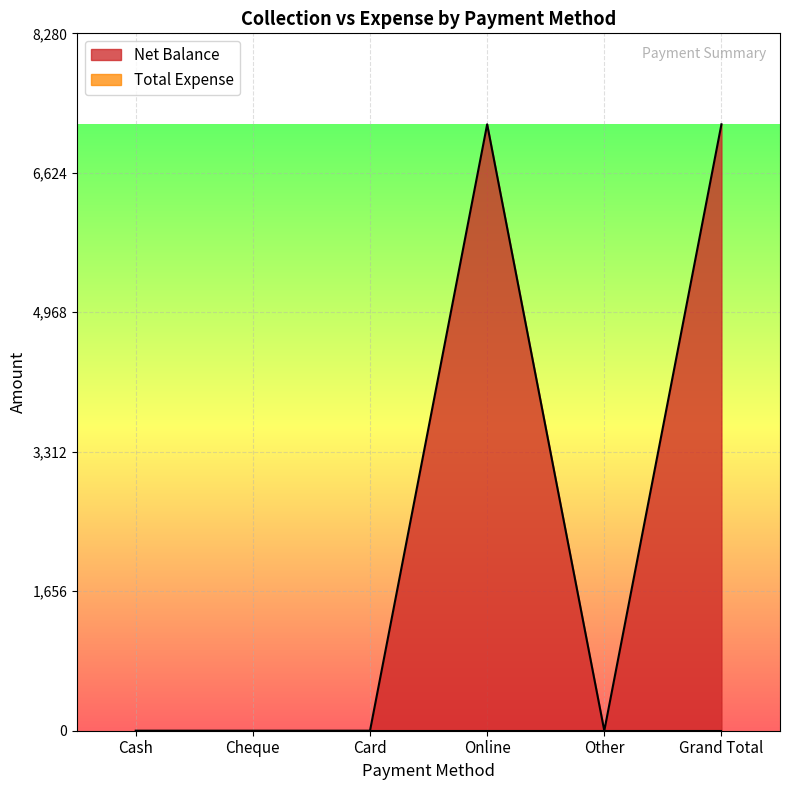

How many positive values are there?

2